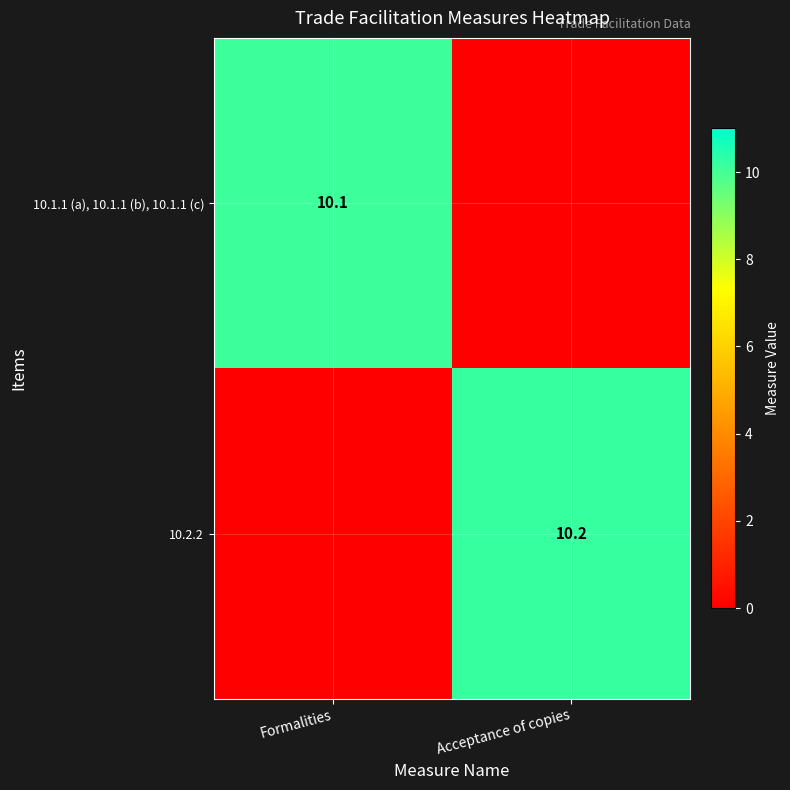

True or false: 10.2.2 has a value of 2.4 at Acceptance of copies.

False